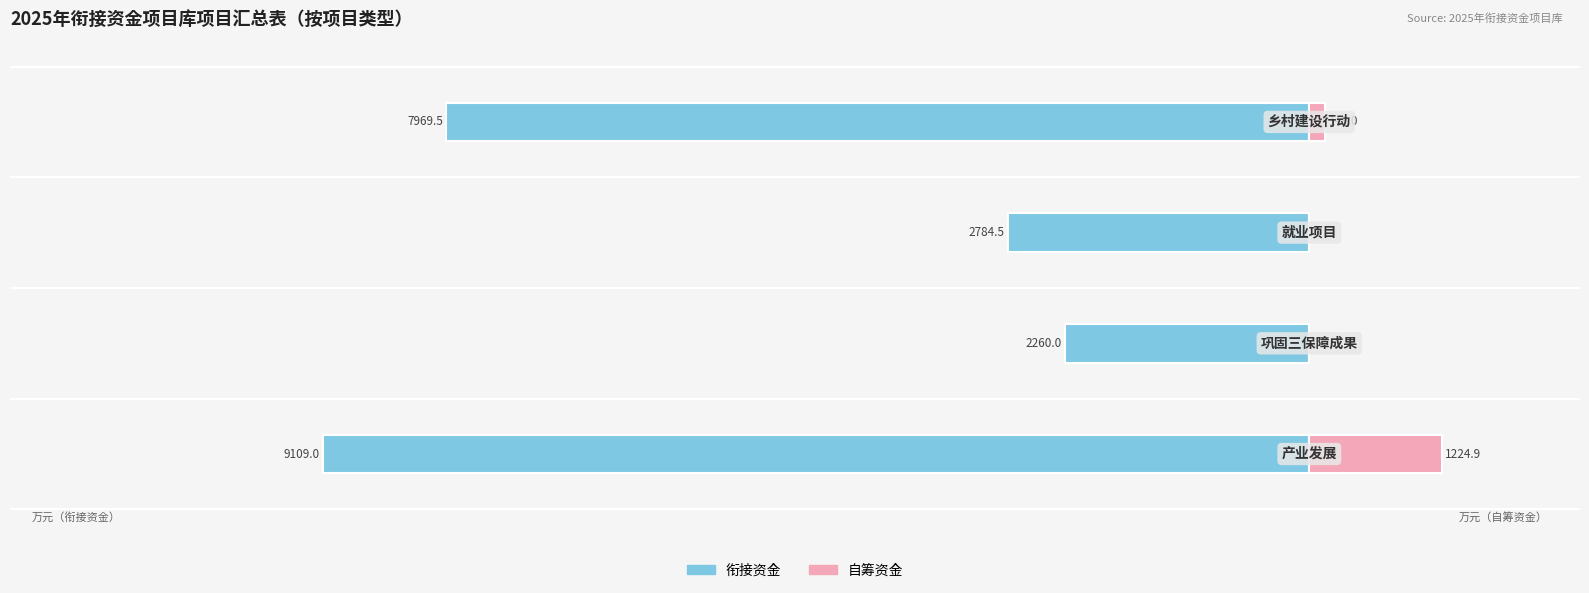

What is the sum of the 自筹资金 values at 3 and 1?

149.0